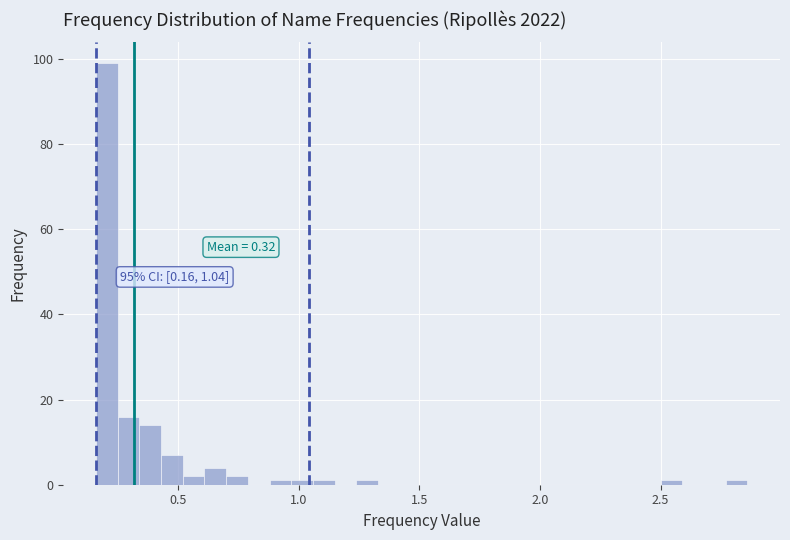

Around what value on the x-axis is the tallest bar? Give the approximate position of its centre, as read against the axis.

0.20